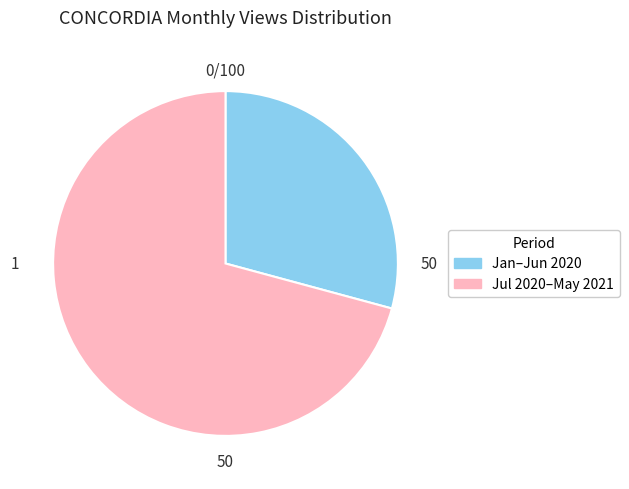

Rank the categories by value from lowest to highest.

Jan–Jun 2020, Jul 2020–May 2021